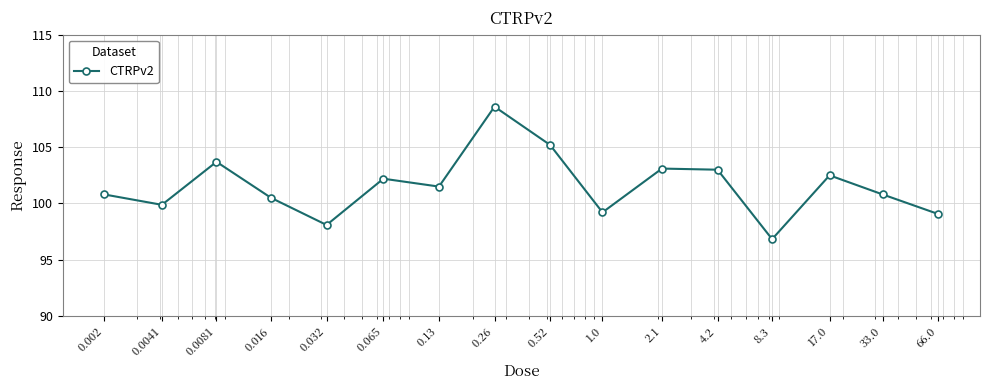

What is the maximum value shown in the chart?

108.6